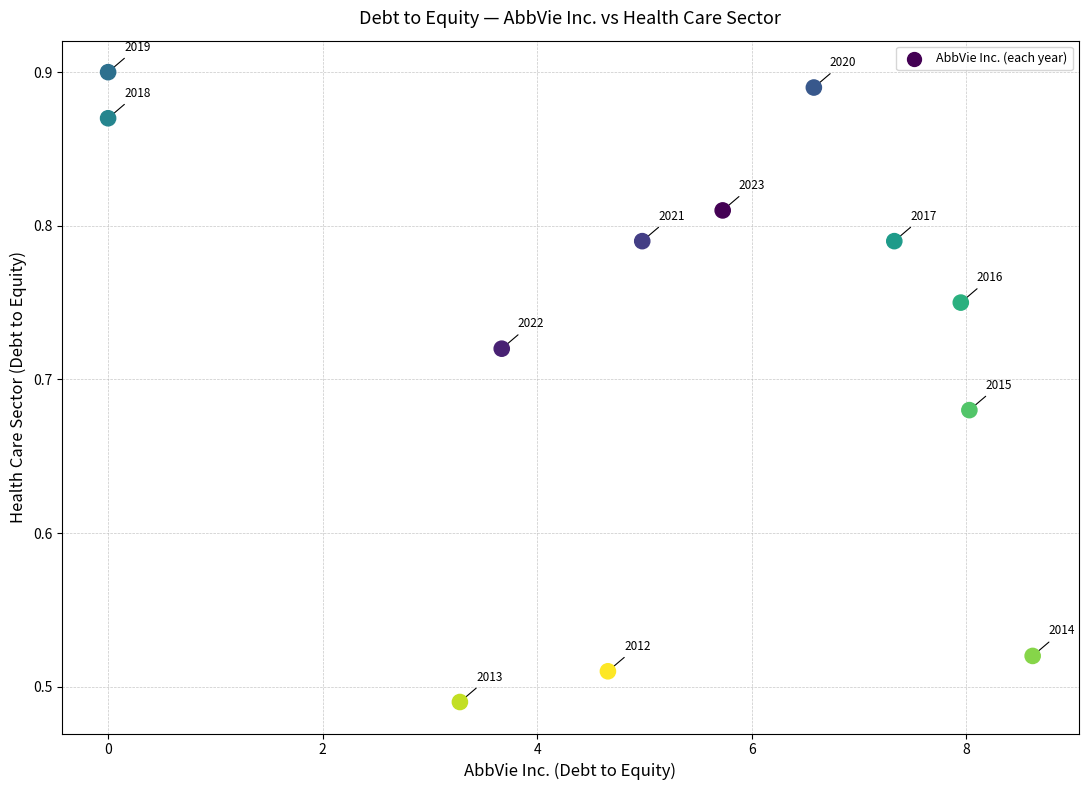

What is the range of Y values (max minus min)?

0.4